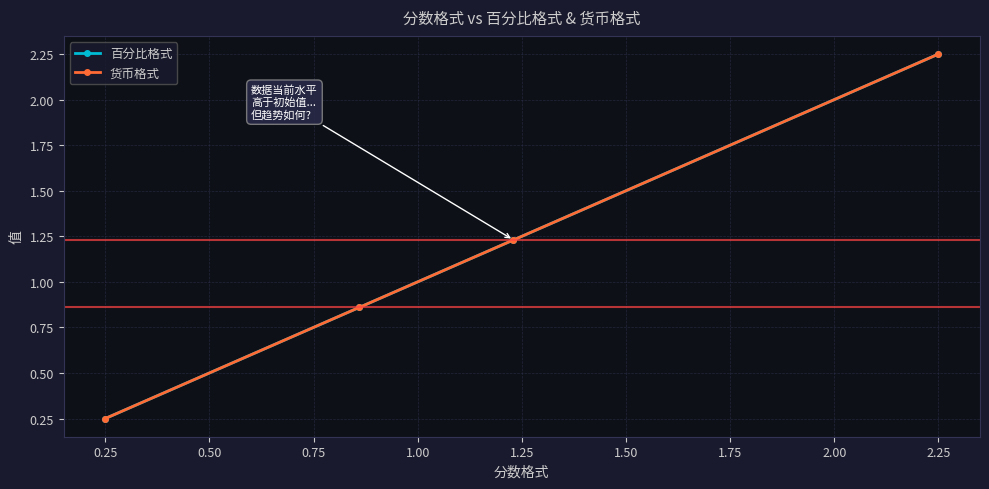

Which series has the largest range (max minus min)?

百分比格式